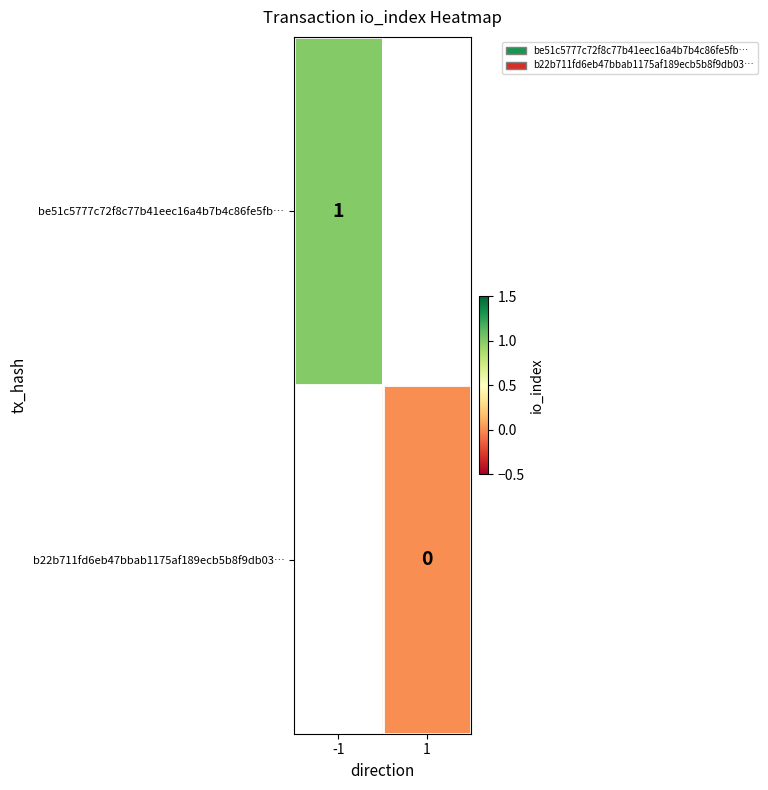

True or false: be51c5777c72f8c77b41eec16a4b7b4c86fe5fb… has a value of 1 at -1.

True